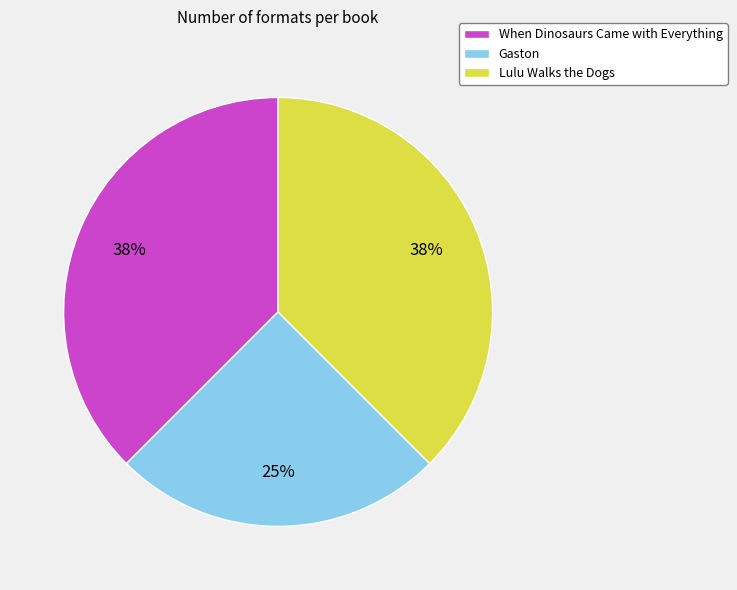

True or false: Lulu Walks the Dogs accounts for 24% of the total.

False